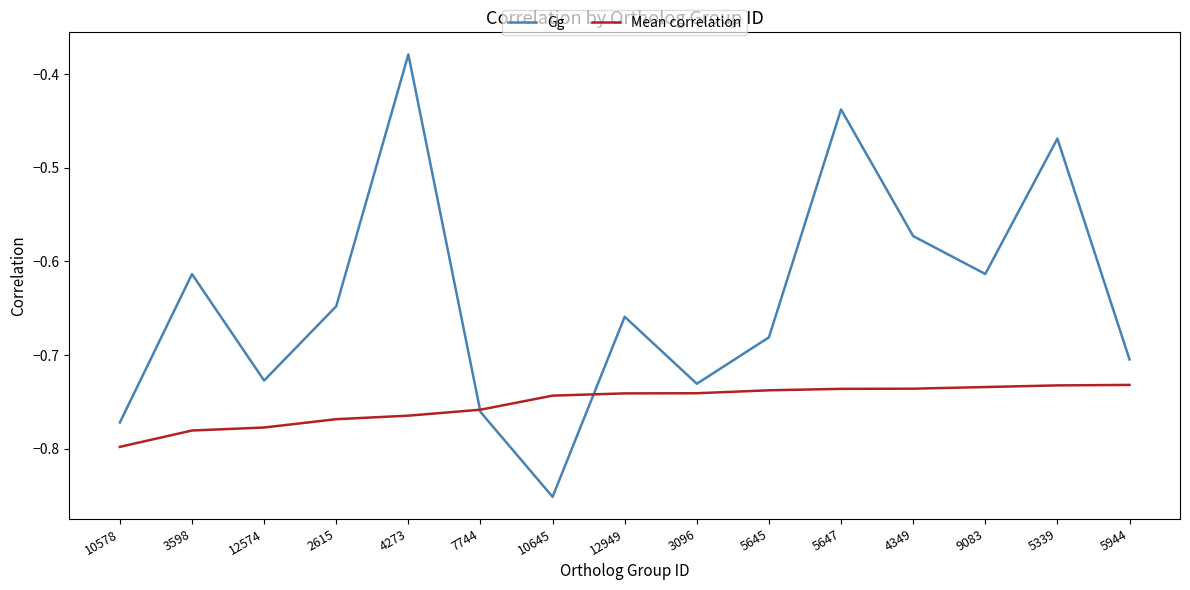

Which series changed the most between 4349 and 5944?

Gg